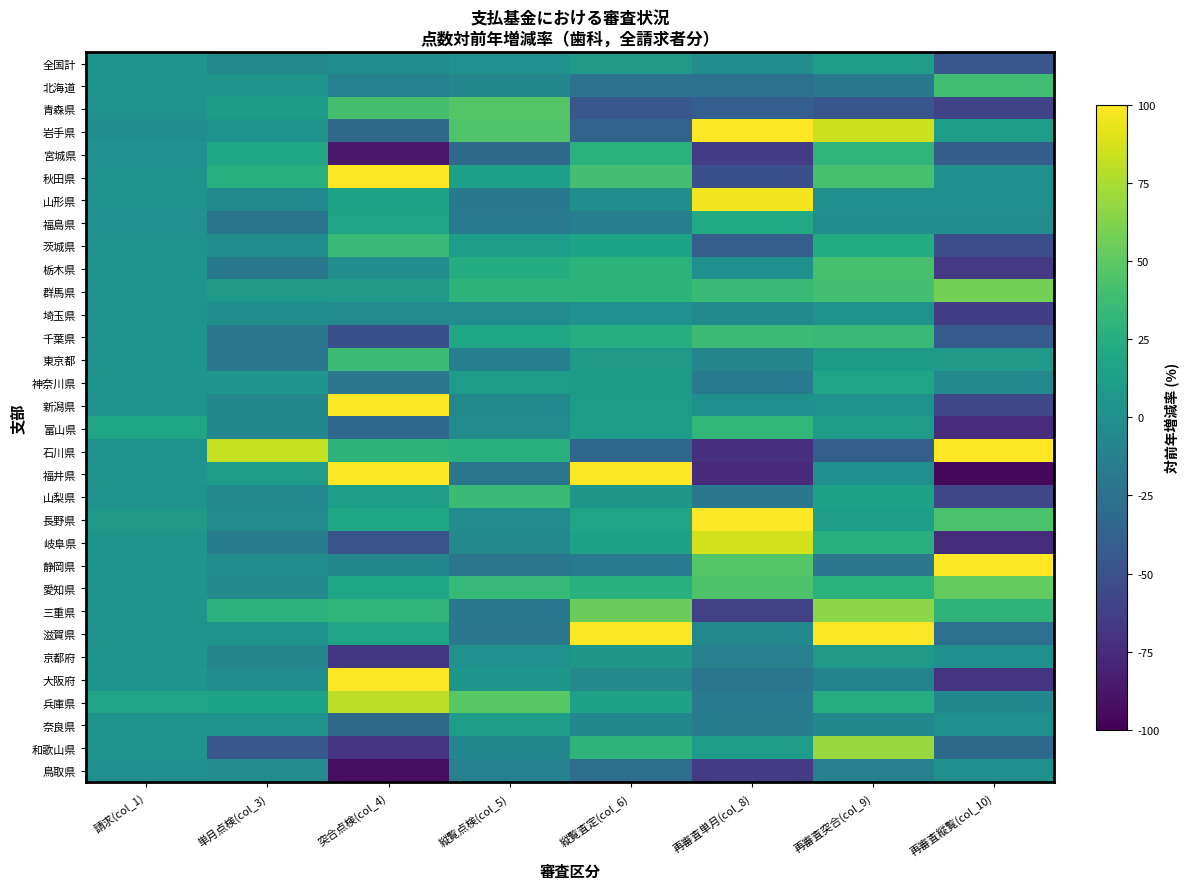

Reading left to right, list all the values displayed in this chart.

全国計: 請求(col_1)=4.0	単月点検(col_3)=-5.8	突合点検(col_4)=-2.7	縦覧点検(col_5)=1.5	縦覧査定(col_6)=7.9	再審査単月(col_8)=-1.9	再審査突合(col_9)=11.5	再審査縦覧(col_10)=-45.6
北海道: 請求(col_1)=4.5	単月点検(col_3)=4.1	突合点検(col_4)=-12.1	縦覧点検(col_5)=-7.7	縦覧査定(col_6)=-23.8	再審査単月(col_8)=-25.3	再審査突合(col_9)=-19.4	再審査縦覧(col_10)=38.9
青森県: 請求(col_1)=2.8	単月点検(col_3)=9.2	突合点検(col_4)=40.8	縦覧点検(col_5)=46.2	縦覧査定(col_6)=-45.8	再審査単月(col_8)=-40.0	再審査突合(col_9)=-46.6	再審査縦覧(col_10)=-58.9
岩手県: 請求(col_1)=-0.2	単月点検(col_3)=2.8	突合点検(col_4)=-30.5	縦覧点検(col_5)=44.6	縦覧査定(col_6)=-36.1	再審査単月(col_8)=100.0	再審査突合(col_9)=84.7	再審査縦覧(col_10)=9.9
宮城県: 請求(col_1)=1.1	単月点検(col_3)=17.7	突合点検(col_4)=-86.2	縦覧点検(col_5)=-30.5	縦覧査定(col_6)=27.7	再審査単月(col_8)=-64.8	再審査突合(col_9)=31.2	再審査縦覧(col_10)=-41.4
秋田県: 請求(col_1)=1.6	単月点検(col_3)=25.3	突合点検(col_4)=100.0	縦覧点検(col_5)=12.7	縦覧査定(col_6)=40.4	再審査単月(col_8)=-51.5	再審査突合(col_9)=41.7	再審査縦覧(col_10)=0.0
山形県: 請求(col_1)=2.4	単月点検(col_3)=-5.0	突合点検(col_4)=15.6	縦覧点検(col_5)=-18.8	縦覧査定(col_6)=-1.4	再審査単月(col_8)=96.7	再審査突合(col_9)=0.2	再審査縦覧(col_10)=0.0
福島県: 請求(col_1)=1.4	単月点検(col_3)=-22.2	突合点検(col_4)=17.1	縦覧点検(col_5)=-18.5	縦覧査定(col_6)=-13.6	再審査単月(col_8)=22.6	再審査突合(col_9)=-1.1	再審査縦覧(col_10)=-2.1
茨城県: 請求(col_1)=2.4	単月点検(col_3)=-2.2	突合点検(col_4)=34.4	縦覧点検(col_5)=11.3	縦覧査定(col_6)=15.9	再審査単月(col_8)=-39.6	再審査突合(col_9)=23.0	再審査縦覧(col_10)=-52.2
栃木県: 請求(col_1)=3.7	単月点検(col_3)=-19.2	突合点検(col_4)=-1.2	縦覧点検(col_5)=23.7	縦覧査定(col_6)=29.6	再審査単月(col_8)=0.0	再審査突合(col_9)=41.8	再審査縦覧(col_10)=-66.7
群馬県: 請求(col_1)=2.5	単月点検(col_3)=7.4	突合点検(col_4)=7.2	縦覧点検(col_5)=29.6	縦覧査定(col_6)=29.6	再審査単月(col_8)=35.7	再審査突合(col_9)=40.1	再審査縦覧(col_10)=58.2
埼玉県: 請求(col_1)=2.6	単月点検(col_3)=-0.7	突合点検(col_4)=-3.3	縦覧点検(col_5)=-3.6	縦覧査定(col_6)=1.1	再審査単月(col_8)=-5.2	再審査突合(col_9)=2.2	再審査縦覧(col_10)=-63.7
千葉県: 請求(col_1)=2.6	単月点検(col_3)=-20.9	突合点検(col_4)=-51.1	縦覧点検(col_5)=18.0	縦覧査定(col_6)=24.4	再審査単月(col_8)=36.9	再審査突合(col_9)=34.6	再審査縦覧(col_10)=-42.8
東京都: 請求(col_1)=2.6	単月点検(col_3)=-20.6	突合点検(col_4)=37.2	縦覧点検(col_5)=-14.0	縦覧査定(col_6)=7.6	再審査単月(col_8)=-9.0	再審査突合(col_9)=8.6	再審査縦覧(col_10)=7.2
神奈川県: 請求(col_1)=3.6	単月点検(col_3)=5.1	突合点検(col_4)=-21.0	縦覧点検(col_5)=9.6	縦覧査定(col_6)=9.2	再審査単月(col_8)=-16.6	再審査突合(col_9)=16.5	再審査縦覧(col_10)=-5.8
新潟県: 請求(col_1)=2.2	単月点検(col_3)=-7.8	突合点検(col_4)=100.0	縦覧点検(col_5)=-4.9	縦覧査定(col_6)=9.8	再審査単月(col_8)=0.0	再審査突合(col_9)=2.5	再審査縦覧(col_10)=-56.7
富山県: 請求(col_1)=17.6	単月点検(col_3)=-6.5	突合点検(col_4)=-31.8	縦覧点検(col_5)=-3.8	縦覧査定(col_6)=11.2	再審査単月(col_8)=32.8	再審査突合(col_9)=10.8	再審査縦覧(col_10)=-74.5
石川県: 請求(col_1)=2.4	単月点検(col_3)=82.7	突合点検(col_4)=29.2	縦覧点検(col_5)=27.3	縦覧査定(col_6)=-33.1	再審査単月(col_8)=-73.4	再審査突合(col_9)=-39.1	再審査縦覧(col_10)=100.0
福井県: 請求(col_1)=3.7	単月点検(col_3)=9.5	突合点検(col_4)=100.0	縦覧点検(col_5)=-21.4	縦覧査定(col_6)=100.0	再審査単月(col_8)=-75.2	再審査突合(col_9)=0.0	再審査縦覧(col_10)=-95.8
山梨県: 請求(col_1)=2.6	単月点検(col_3)=-5.5	突合点検(col_4)=12.2	縦覧点検(col_5)=36.6	縦覧査定(col_6)=6.1	再審査単月(col_8)=-20.2	再審査突合(col_9)=14.6	再審査縦覧(col_10)=-57.4
長野県: 請求(col_1)=7.4	単月点検(col_3)=-3.3	突合点検(col_4)=19.1	縦覧点検(col_5)=-3.4	縦覧査定(col_6)=17.0	再審査単月(col_8)=100.0	再審査突合(col_9)=12.3	再審査縦覧(col_10)=43.7
岐阜県: 請求(col_1)=4.1	単月点検(col_3)=-15.8	突合点検(col_4)=-48.3	縦覧点検(col_5)=-5.9	縦覧査定(col_6)=14.5	再審査単月(col_8)=86.0	再審査突合(col_9)=26.0	再審査縦覧(col_10)=-74.0
静岡県: 請求(col_1)=3.7	単月点検(col_3)=-3.0	突合点検(col_4)=-7.3	縦覧点検(col_5)=-21.4	縦覧査定(col_6)=-16.9	再審査単月(col_8)=46.3	再審査突合(col_9)=-20.7	再審査縦覧(col_10)=100.0
愛知県: 請求(col_1)=3.5	単月点検(col_3)=-5.7	突合点検(col_4)=17.8	縦覧点検(col_5)=33.8	縦覧査定(col_6)=27.3	再審査単月(col_8)=43.8	再審査突合(col_9)=27.6	再審査縦覧(col_10)=52.2
三重県: 請求(col_1)=3.8	単月点検(col_3)=28.1	突合点検(col_4)=30.8	縦覧点検(col_5)=-18.9	縦覧査定(col_6)=54.5	再審査単月(col_8)=-60.5	再審査突合(col_9)=65.6	再審査縦覧(col_10)=30.1
滋賀県: 請求(col_1)=3.1	単月点検(col_3)=1.9	突合点検(col_4)=17.2	縦覧点検(col_5)=-19.7	縦覧査定(col_6)=100.0	再審査単月(col_8)=-5.7	再審査突合(col_9)=100.0	再審査縦覧(col_10)=-27.3
京都府: 請求(col_1)=3.8	単月点検(col_3)=-8.8	突合点検(col_4)=-67.2	縦覧点検(col_5)=0.8	縦覧査定(col_6)=5.9	再審査単月(col_8)=-13.2	再審査突合(col_9)=8.6	再審査縦覧(col_10)=0.0
大阪府: 請求(col_1)=4.2	単月点検(col_3)=-1.7	突合点検(col_4)=100.0	縦覧点検(col_5)=4.8	縦覧査定(col_6)=-5.9	再審査単月(col_8)=-21.6	再審査突合(col_9)=-9.4	再審査縦覧(col_10)=-69.6
兵庫県: 請求(col_1)=17.2	単月点検(col_3)=16.3	突合点検(col_4)=79.9	縦覧点検(col_5)=48.4	縦覧査定(col_6)=14.5	再審査単月(col_8)=-17.7	再審査突合(col_9)=25.0	再審査縦覧(col_10)=-6.8
奈良県: 請求(col_1)=4.7	単月点検(col_3)=2.0	突合点検(col_4)=-31.0	縦覧点検(col_5)=11.9	縦覧査定(col_6)=-6.7	再審査単月(col_8)=-14.8	再審査突合(col_9)=-6.6	再審査縦覧(col_10)=0.0
和歌山県: 請求(col_1)=3.6	単月点検(col_3)=-45.4	突合点検(col_4)=-69.3	縦覧点検(col_5)=-7.0	縦覧査定(col_6)=30.0	再審査単月(col_8)=9.6	再審査突合(col_9)=69.3	再審査縦覧(col_10)=-30.7
鳥取県: 請求(col_1)=0.5	単月点検(col_3)=-3.5	突合点検(col_4)=-92.5	縦覧点検(col_5)=-12.3	縦覧査定(col_6)=-27.5	再審査単月(col_8)=-64.2	再審査突合(col_9)=-13.2	再審査縦覧(col_10)=0.0